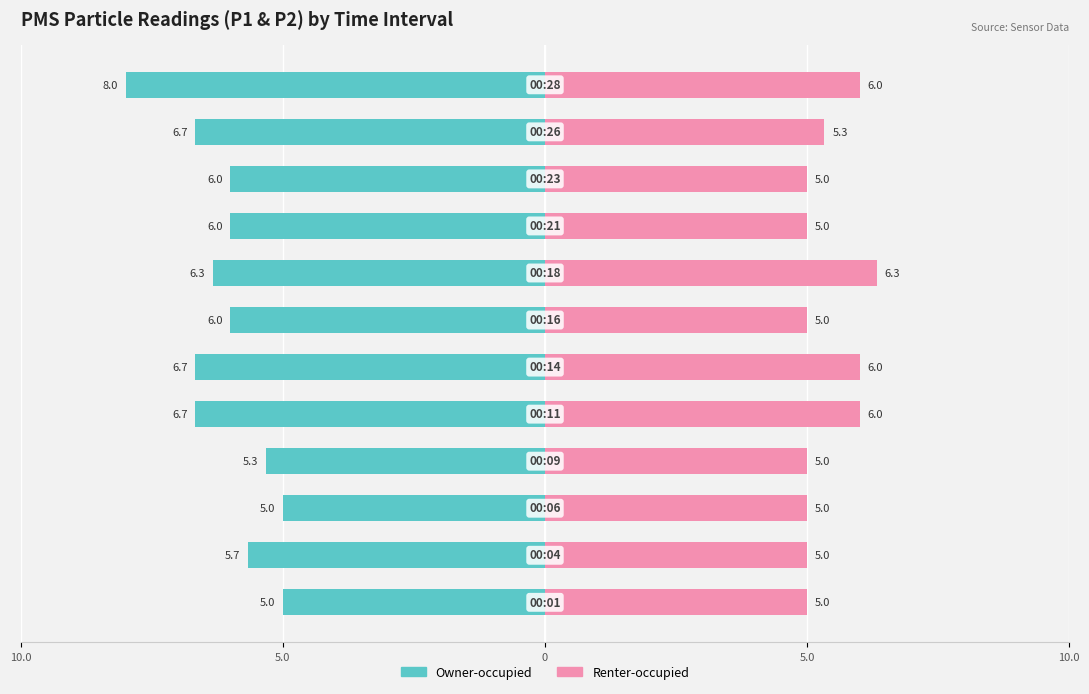

How many distinct data groups are displayed?

2